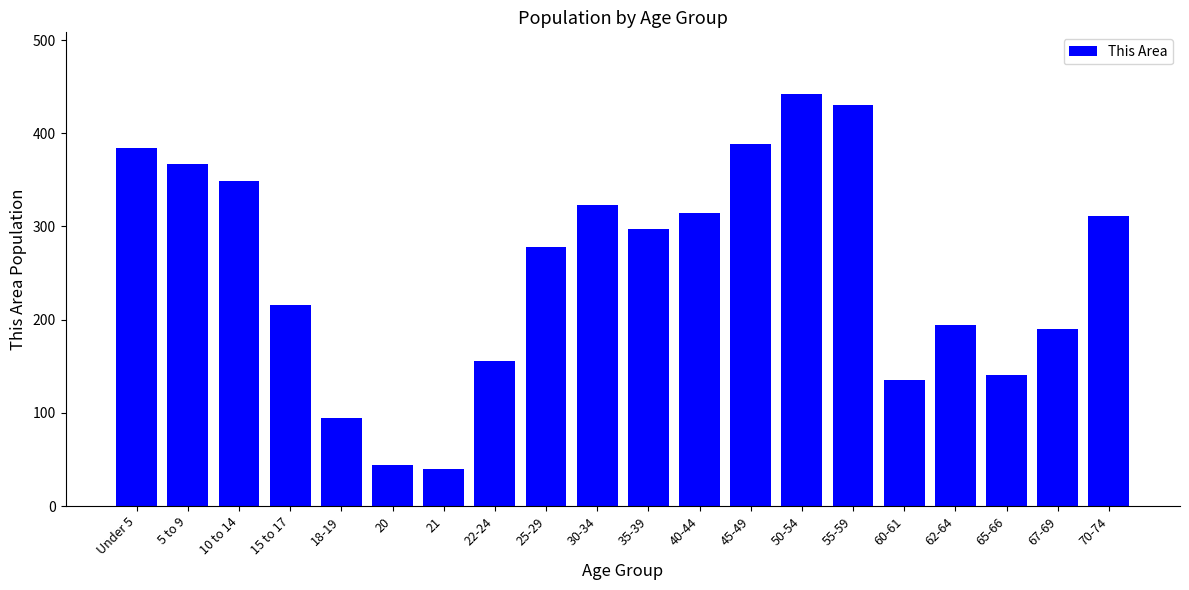

Count the number of categories in the chart.

20